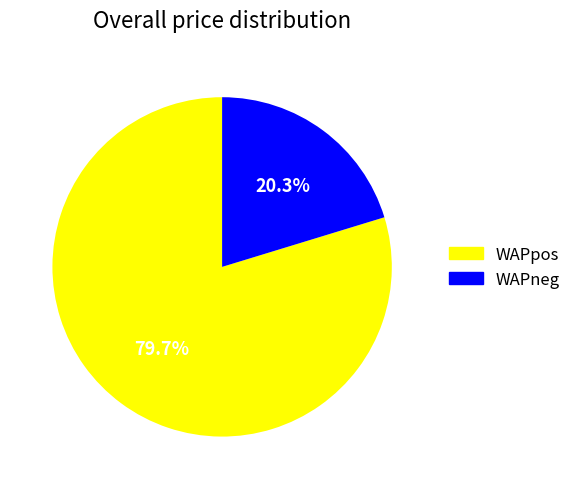

Approximately how many times larger is the value at WAPneg compared to WAPpos?

0.3